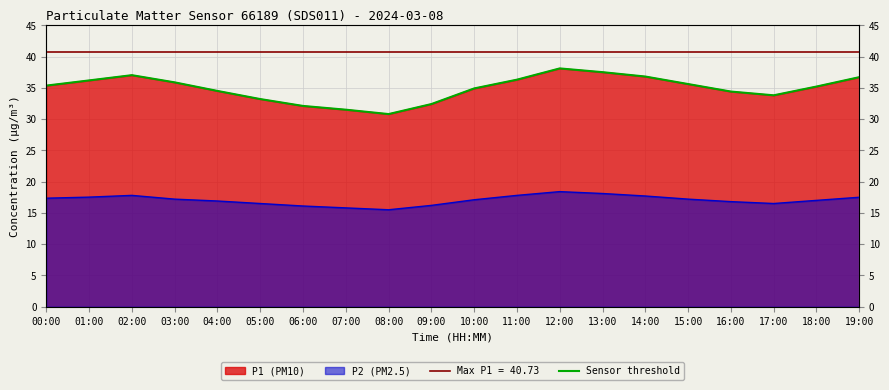

Where does the data first go above 35?

00:00